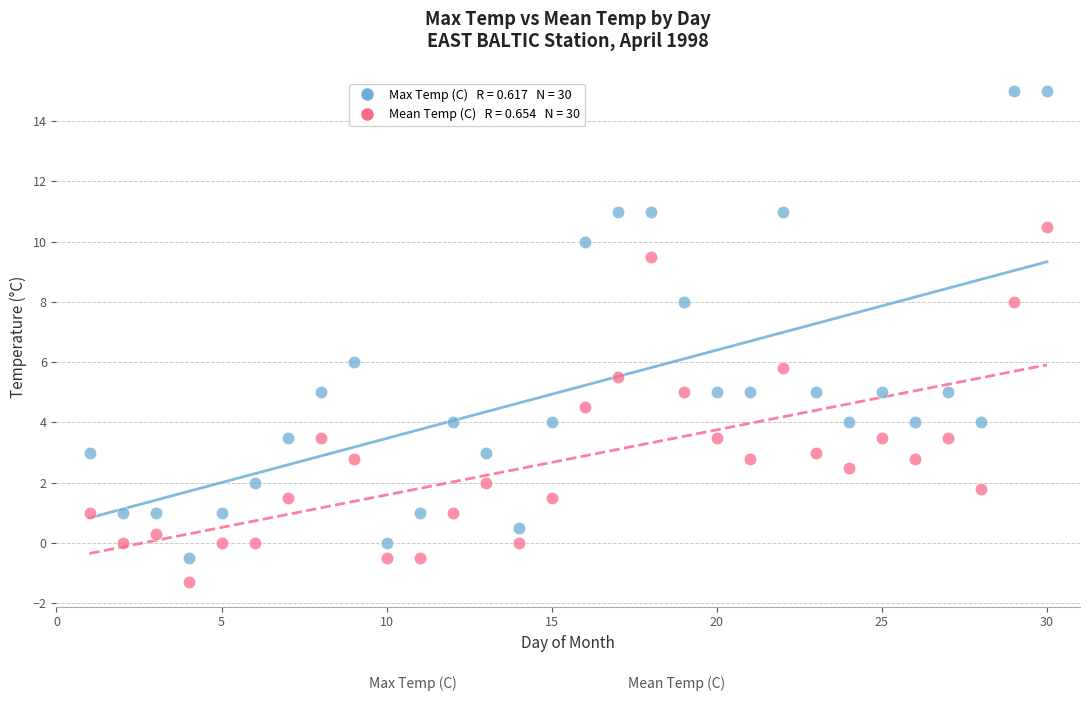

Across all data points, what is the range of Y values (max minus min)?

16.3